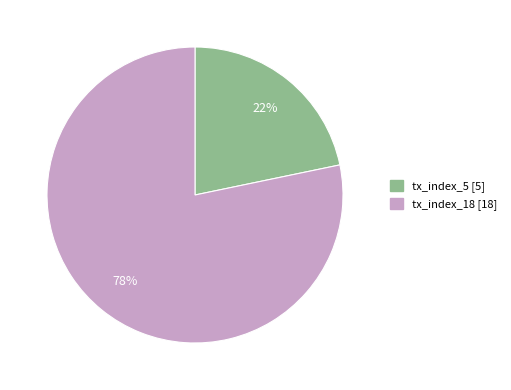

Is it true that tx_index_18 is 78% of the pie?

True